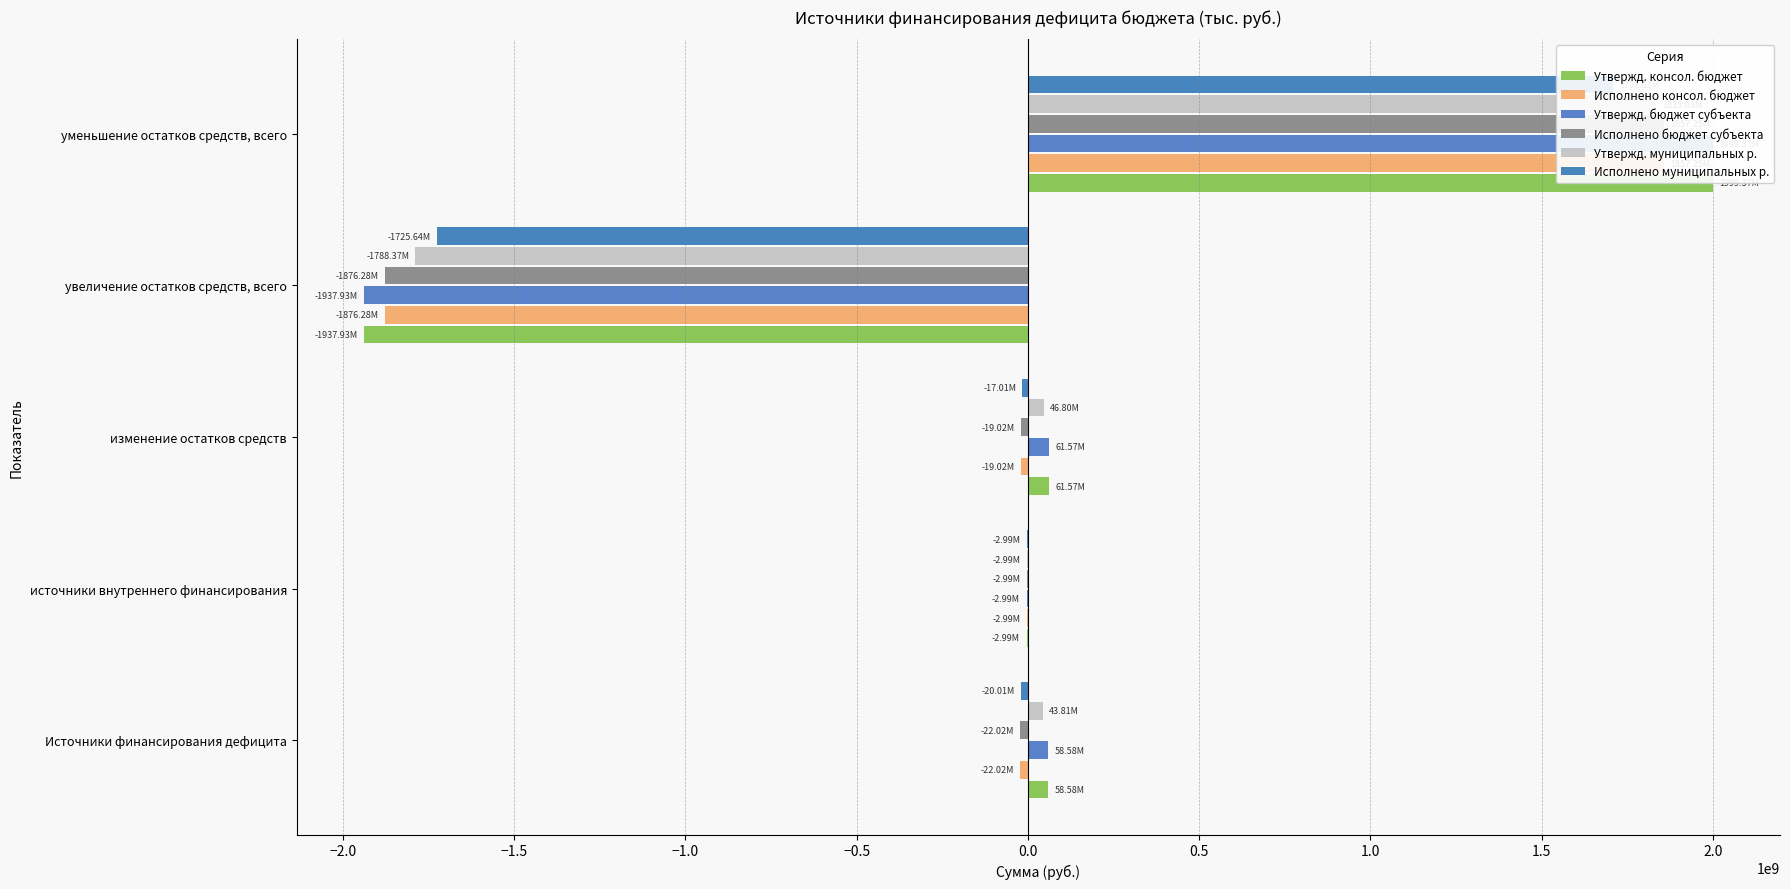

Reading left to right, what are all the values shown in this chart?

Утвержд. консол. бюджет: 58580327.7	-2990790.8	61571118.5	-1937933271.8	1999367218.6
Исполнено консол. бюджет: -22015198.2	-2990790.8	-19024407.4	-1876276896.2	1857252488.8
Утвержд. бюджет субъекта: 58580327.7	-2990790.8	61571118.5	-1937933271.8	1999367218.6
Исполнено бюджет субъекта: -22015198.2	-2990790.8	-19024407.4	-1876276896.2	1857252488.8
Утвержд. муниципальных р.: 43810917.0	-2990790.8	46801707.8	-1788369111.3	1835033647.4
Исполнено муниципальных р.: -20005333.9	-2990790.8	-17014543.1	-1725642687.8	1708628144.7